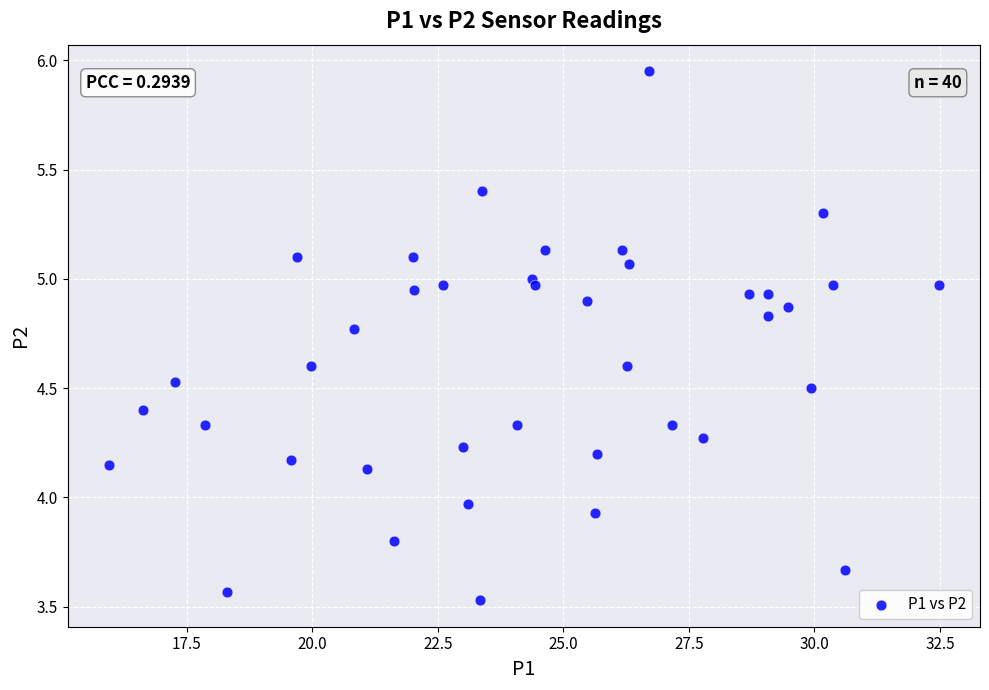

What is the range of Y values (max minus min)?

2.4